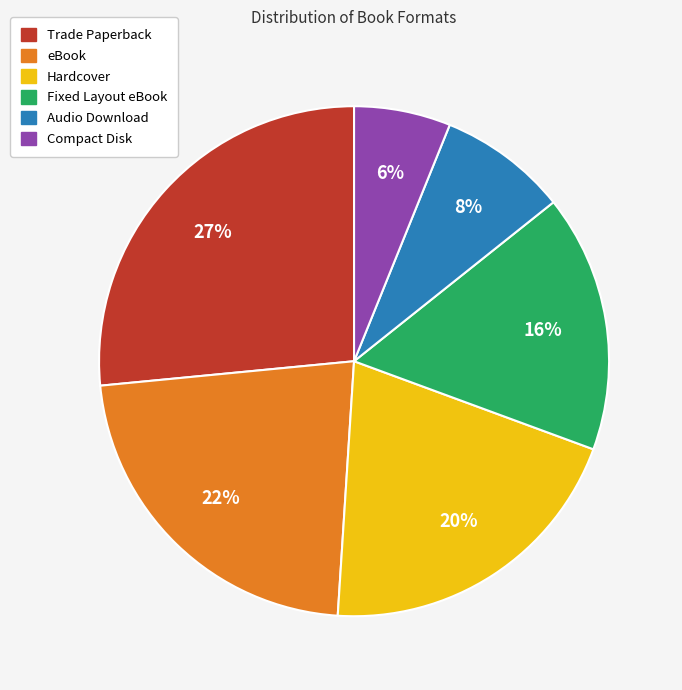

Do eBook and Audio Download together represent more than half of the pie?

No